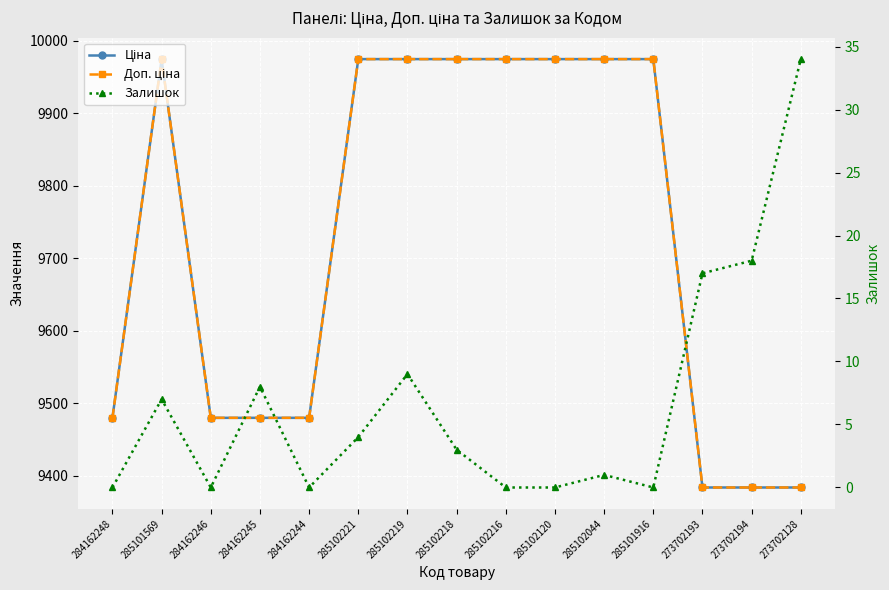

The value of Ціна at 285102218 is 9975.0. True or false?

True